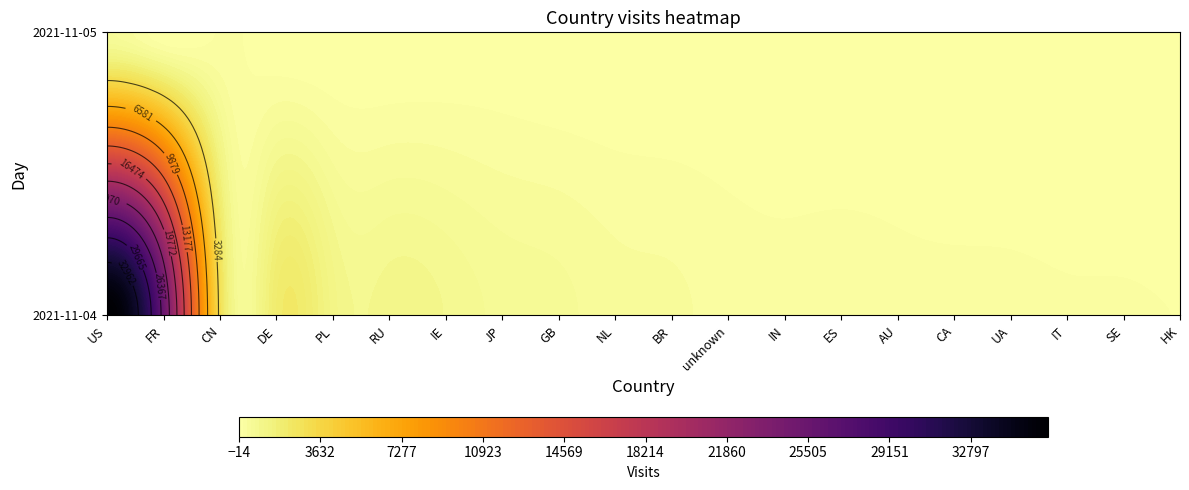

Rank the categories by 2021-11-04 value from highest to lowest.

US, FR, CN, DE, PL, RU, IE, JP, GB, NL, BR, unknown, ES, IN, AU, CA, UA, IT, SE, HK